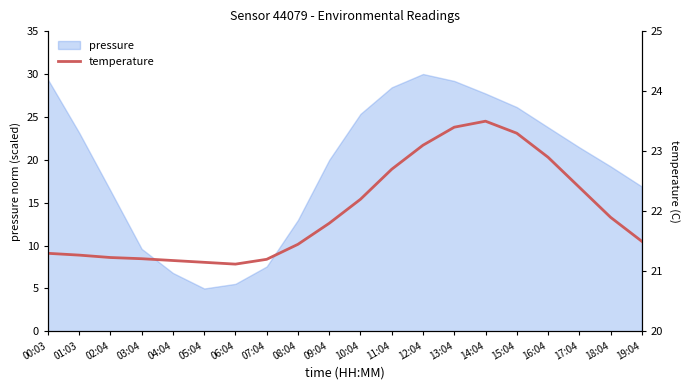

List the labels in order of value, largest first.

14:04, 13:04, 15:04, 12:04, 16:04, 11:04, 17:04, 10:04, 18:04, 09:04, 19:04, 08:04, 00:03, 01:03, 02:04, 03:04, 07:04, 04:04, 05:04, 06:04